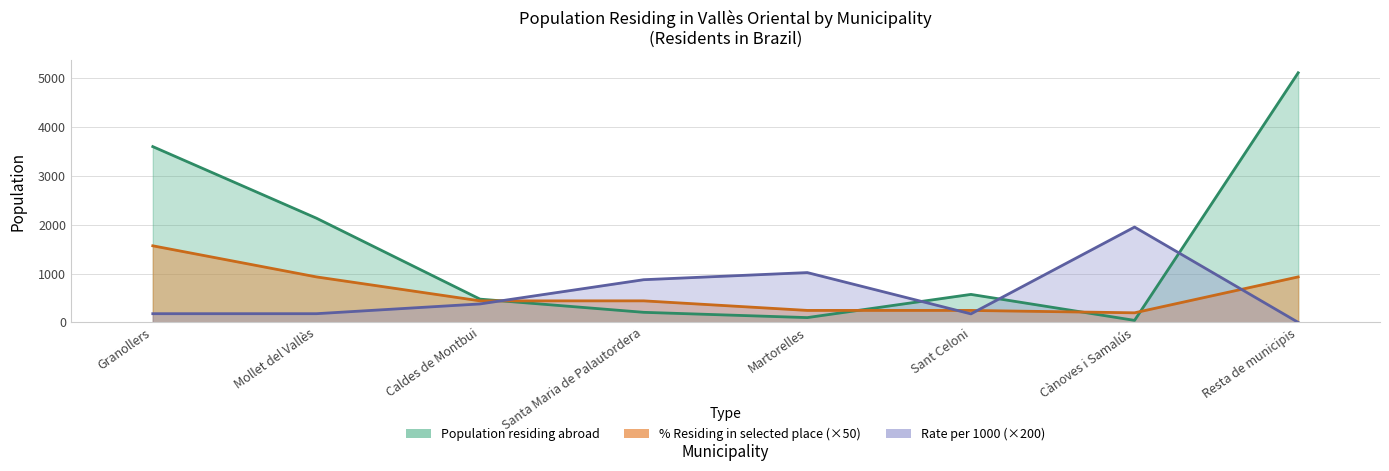

What is the spread (max minus min) of values at Martorelles?

922.0